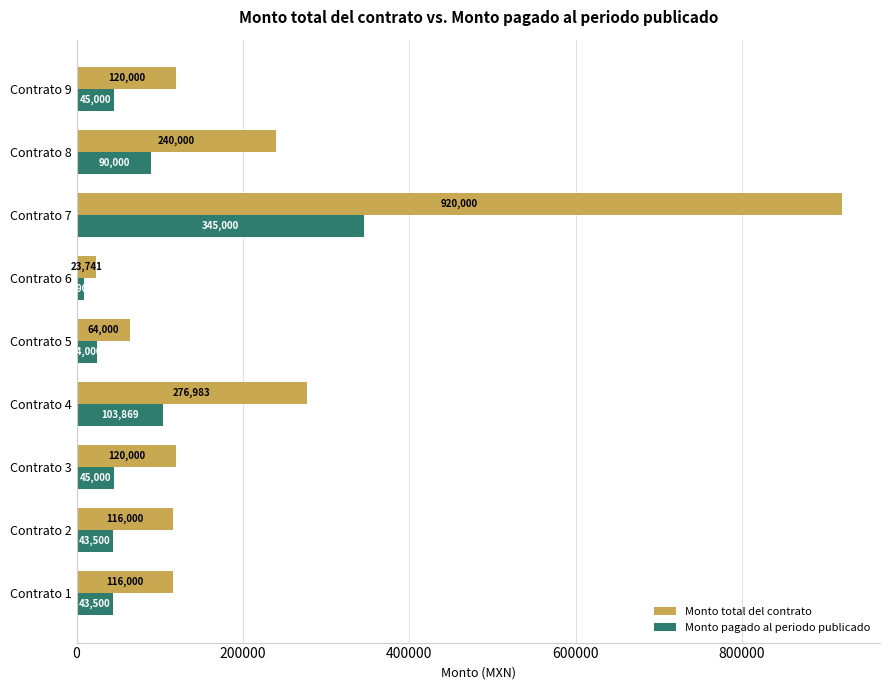

How many distinct data groups are displayed?

2